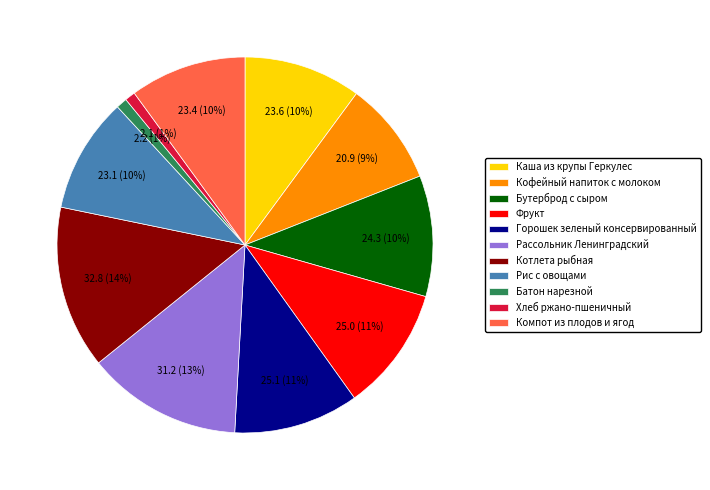

To the nearest percent, what is the difference between the Горошек зеленый консервированный and Каша из крупы Геркулес slice percentages?

1%